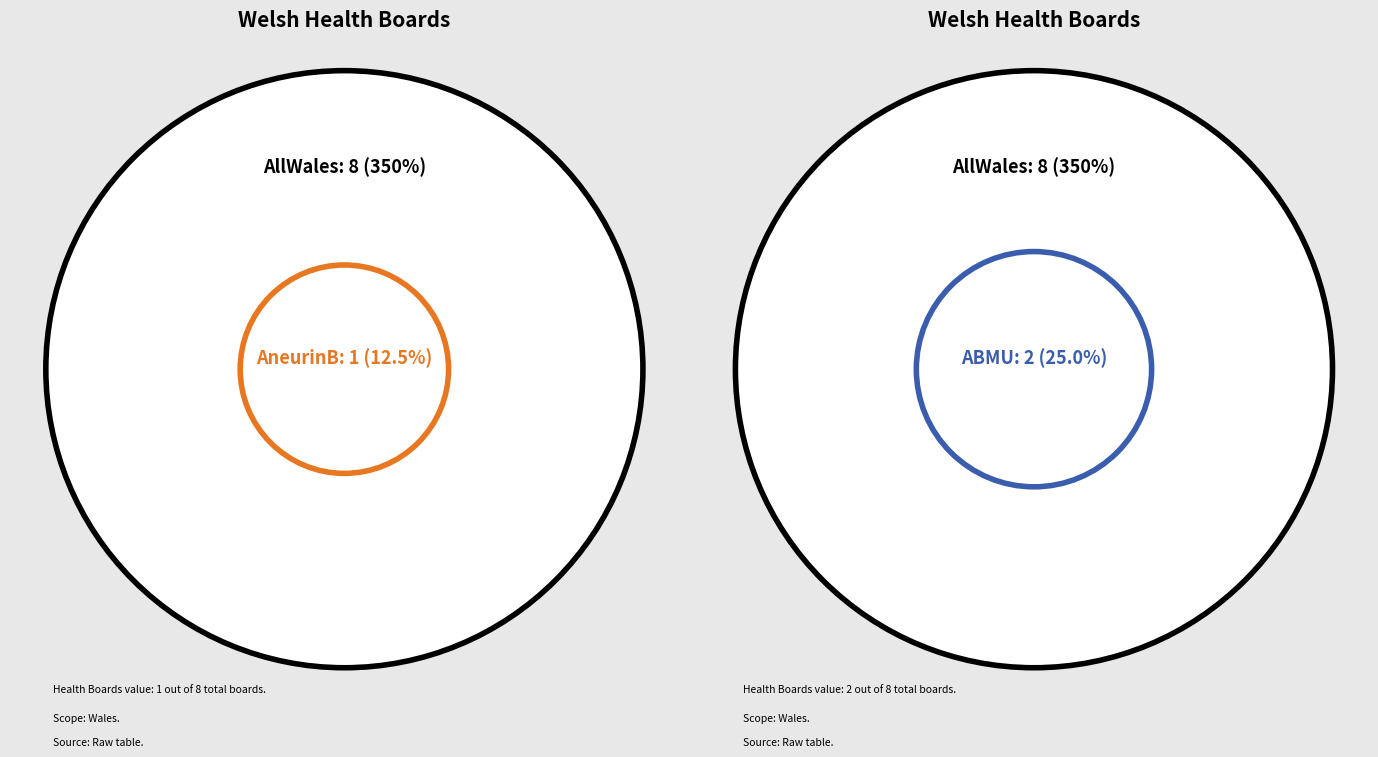

What is the smallest slice in the pie chart?

AneurinB